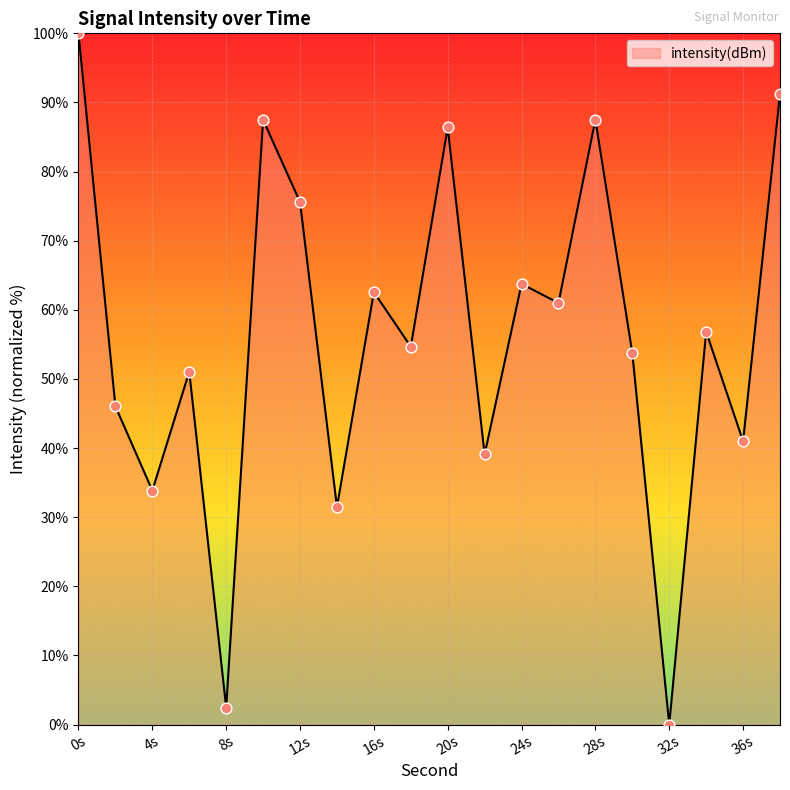

What is the difference between the maximum and minimum values?

100.0